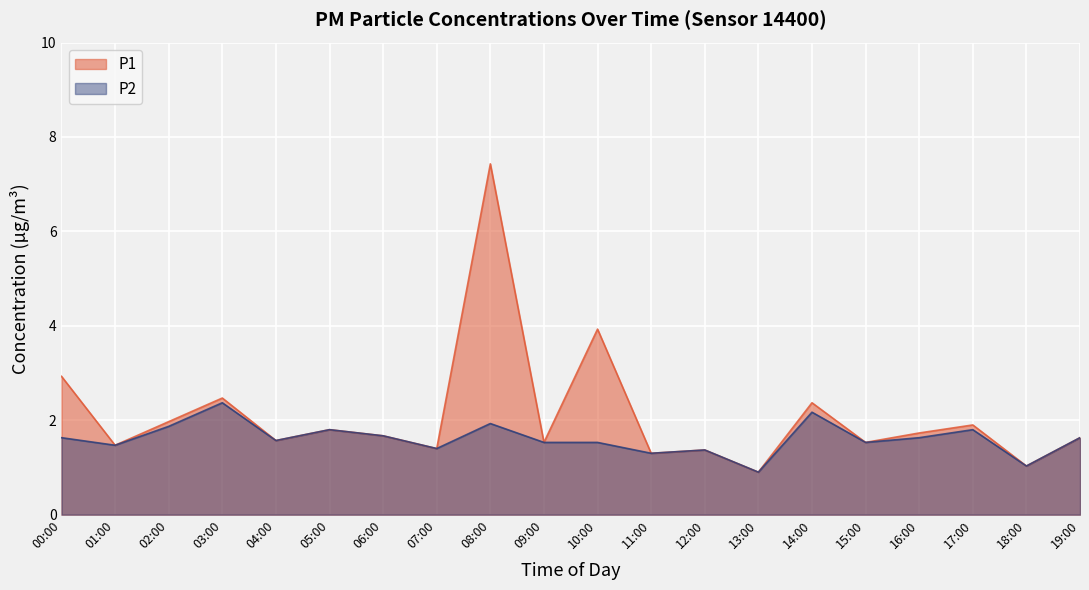

Reading left to right, list all the values displayed in this chart.

P1: 00:00=2.9	01:00=1.5	02:00=2.0	03:00=2.5	04:00=1.6	05:00=1.8	06:00=1.7	07:00=1.4	08:00=7.4	09:00=1.5	10:00=3.9	11:00=1.3	12:00=1.4	13:00=0.9	14:00=2.4	15:00=1.5	16:00=1.7	17:00=1.9	18:00=1.0	19:00=1.6
P2: 00:00=1.6	01:00=1.5	02:00=1.9	03:00=2.4	04:00=1.6	05:00=1.8	06:00=1.7	07:00=1.4	08:00=1.9	09:00=1.5	10:00=1.5	11:00=1.3	12:00=1.4	13:00=0.9	14:00=2.2	15:00=1.5	16:00=1.6	17:00=1.8	18:00=1.0	19:00=1.6